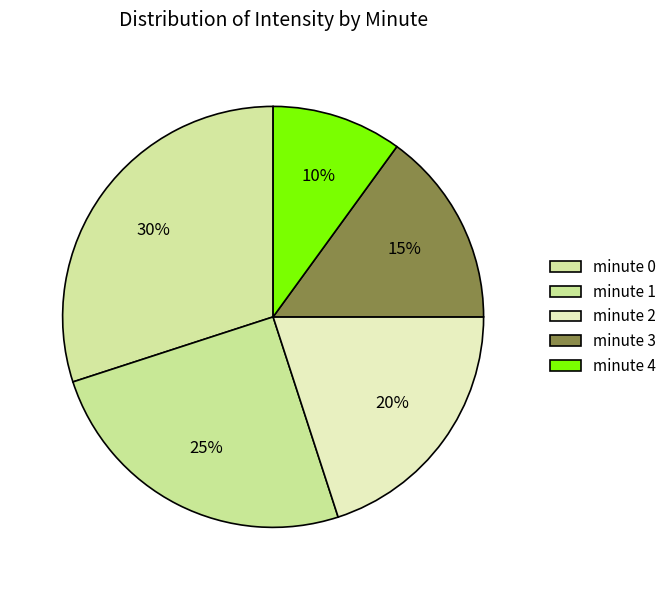

To the nearest percent, what percentage of the pie is minute 2?

20%